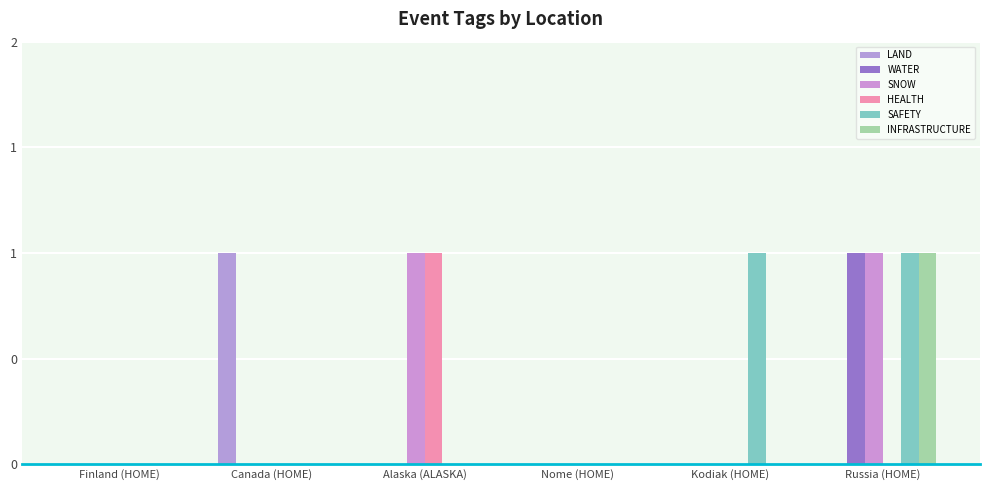

Between Canada (HOME) and Alaska (ALASKA), which is larger?

Canada (HOME)